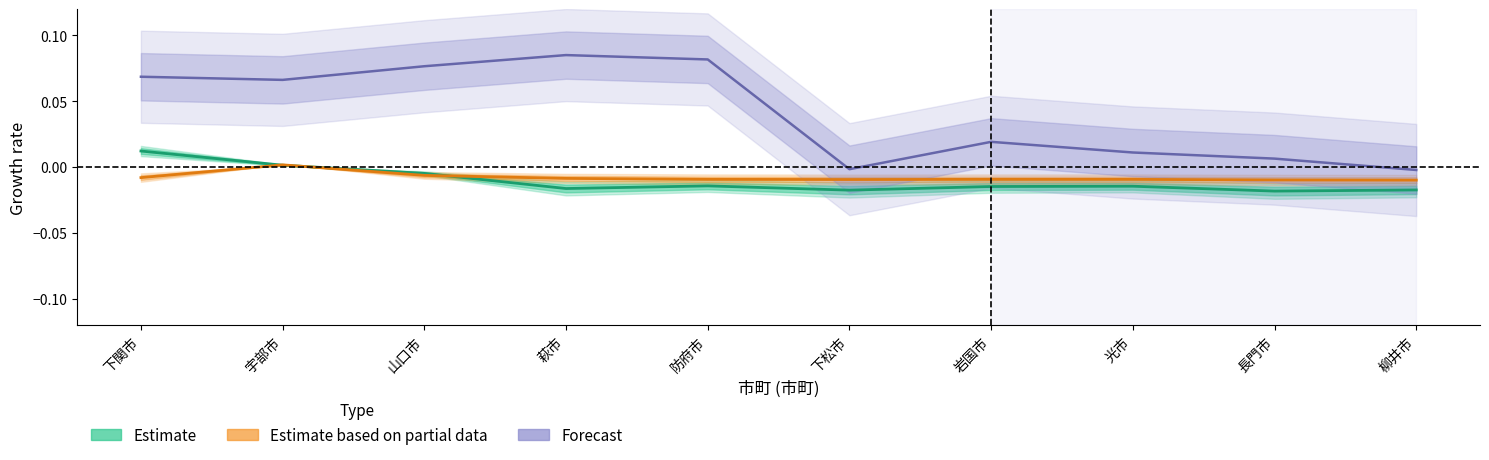

Which category has the highest value in the Forecast series?

萩市